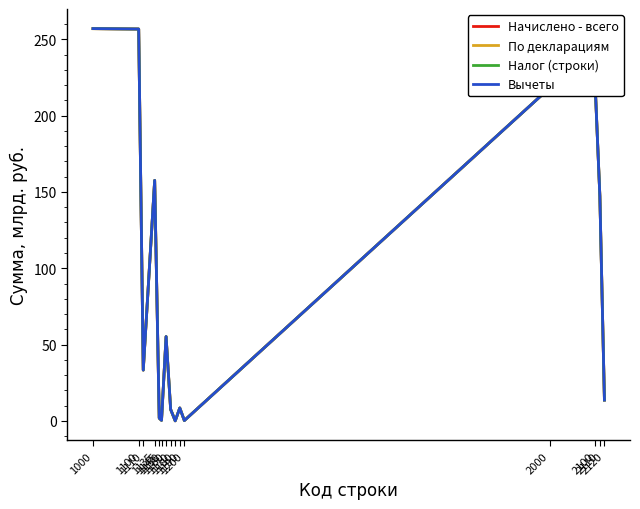

What is the value of the По декларациям point at the 1st from the left?

256.9